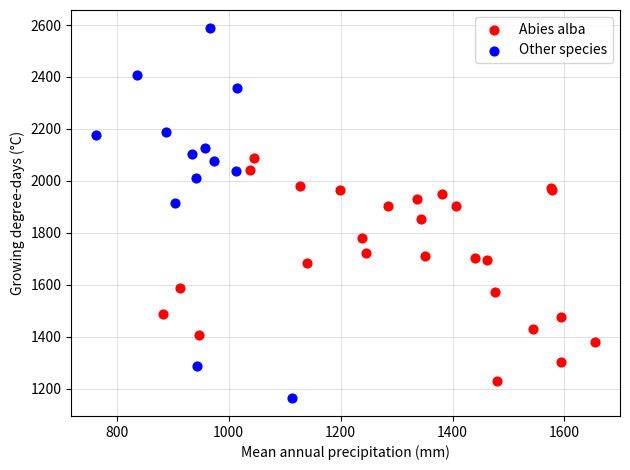

Which series reaches the maximum Y coordinate?

Other species